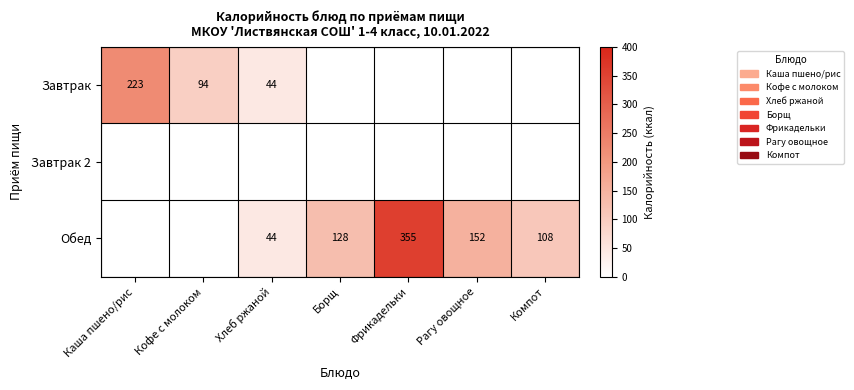

The value of Обед at Хлеб ржаной is 24. True or false?

False